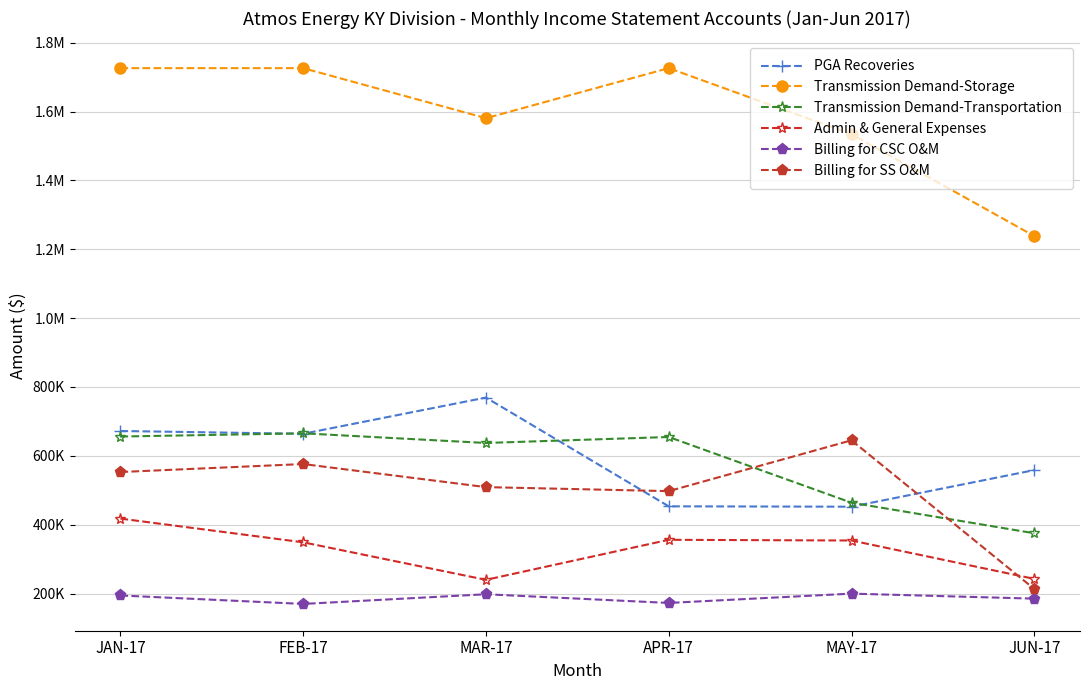

Reading left to right, extract all data points from this chart.

PGA Recoveries: 672134.5	664048.2	769253.2	453327.3	452238.1	558552.2
Transmission Demand-Storage: 1726118.5	1726118.5	1580766.5	1726118.5	1534184.4	1238309.4
Transmission Demand-Transportation: 656060.3	665373.0	637360.7	654710.7	463838.0	375073.0
Admin & General Expenses: 417701.3	348831.4	239805.7	356086.3	354021.1	242536.3
Billing for CSC O&M: 194374.8	169810.5	197911.4	172668.0	199745.2	185164.4
Billing for SS O&M: 552947.6	576174.7	509114.8	497436.1	645109.6	213201.6